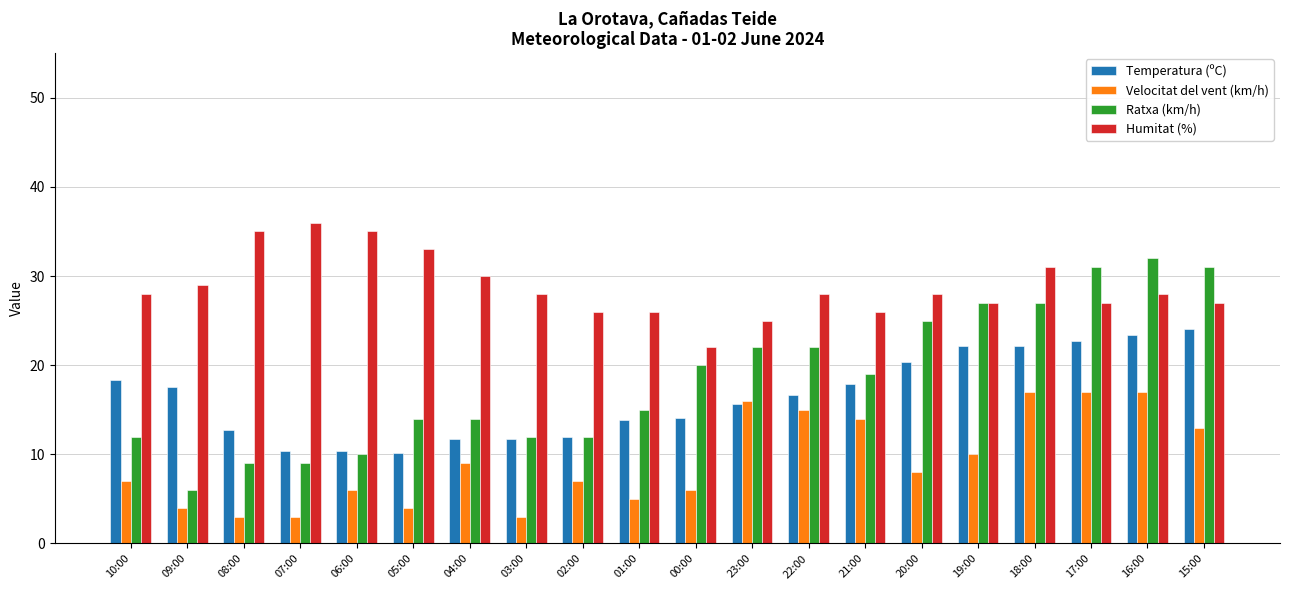

The value of Velocitat del vent (km/h) at 00:00 is 6.0. True or false?

True